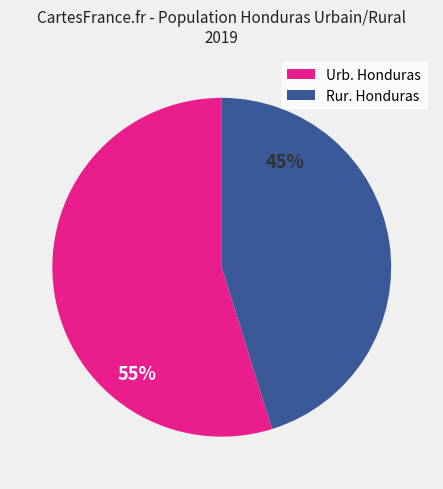

What is the ratio of the value at Rur. Honduras to the value at Urb. Honduras?

0.8